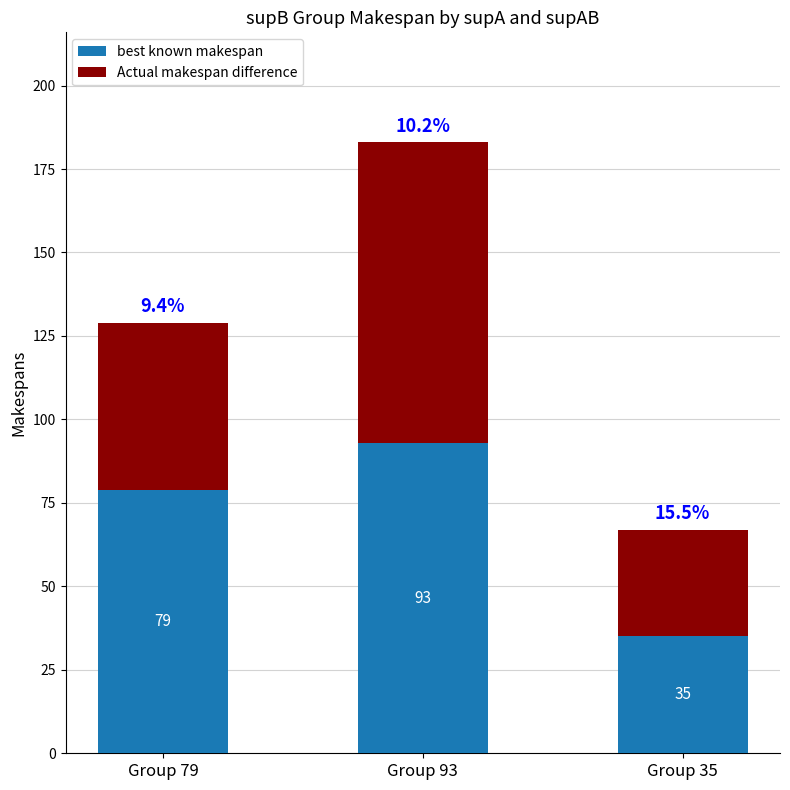

Rank the categories by best known makespan value from highest to lowest.

Group 93, Group 79, Group 35